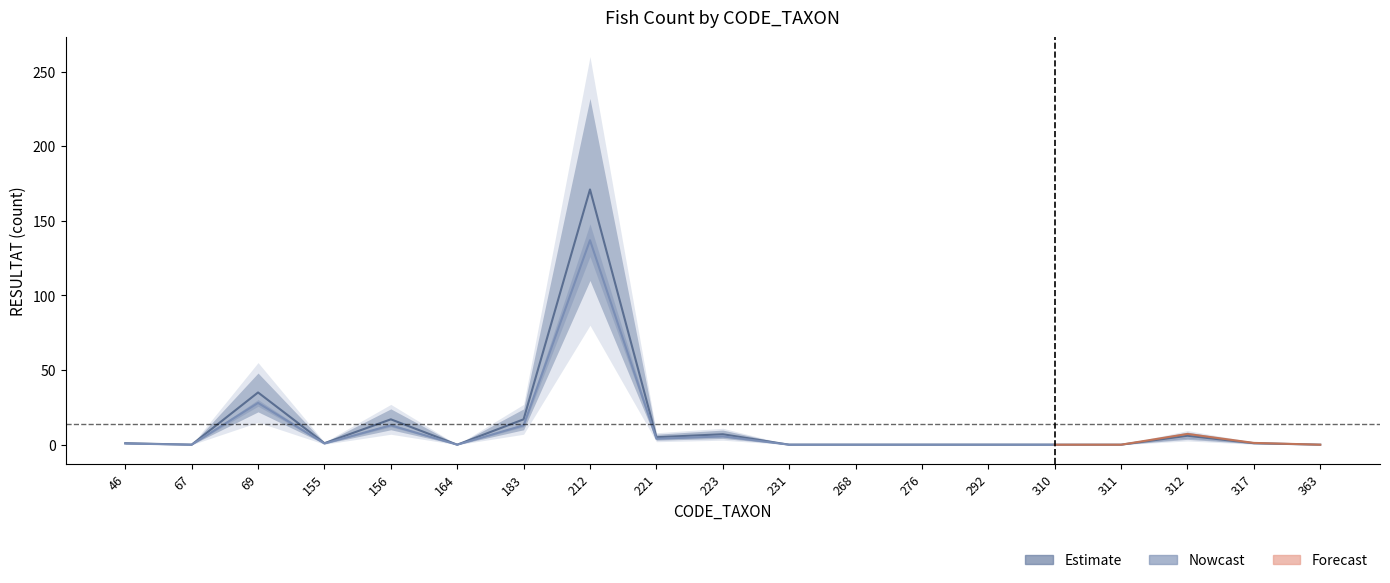

Where does the Estimate series first go above 1?

69